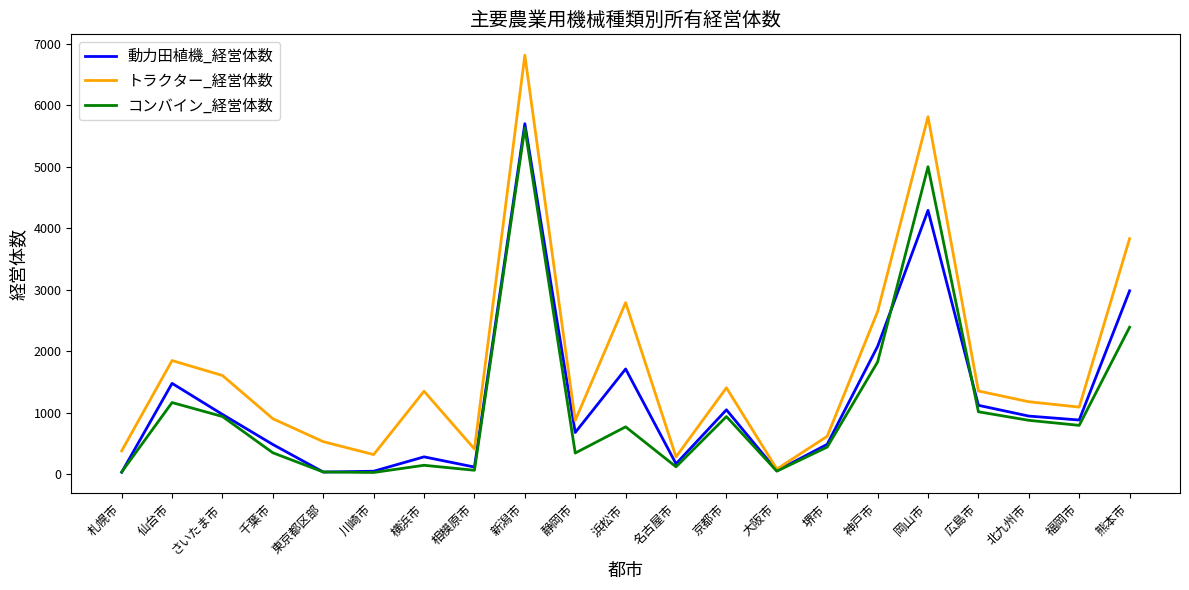

Where is 動力田植機_経営体数 nearest to the value 2863?

熊本市